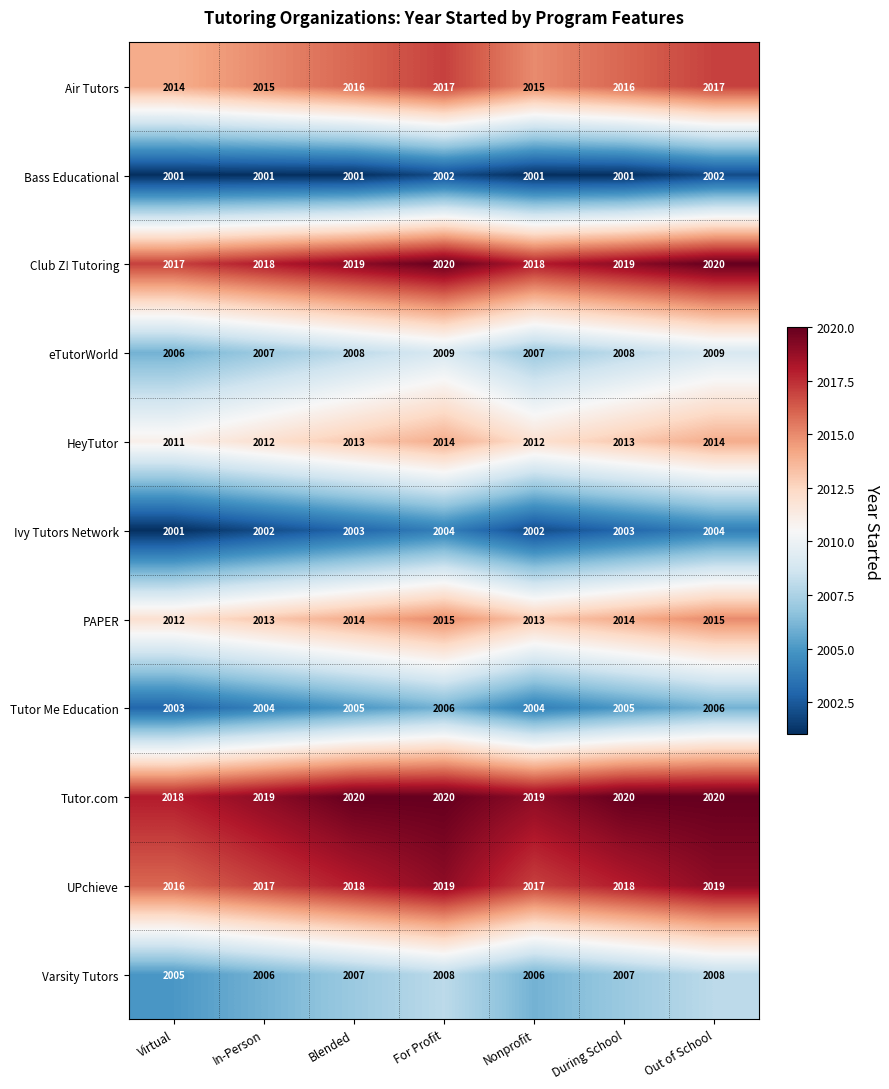

Rank the series at Nonprofit from lowest to highest value.

Bass Educational, Ivy Tutors Network, Tutor Me Education, Varsity Tutors, eTutorWorld, HeyTutor, PAPER, Air Tutors, UPchieve, Club Z! Tutoring, Tutor.com